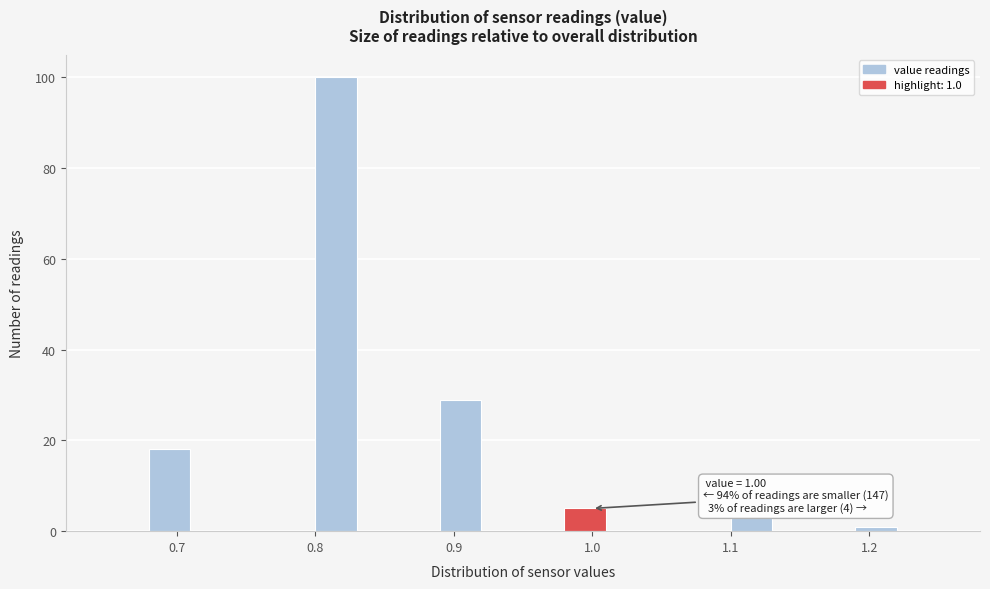

Read against the x-axis, roughly where is the centre of the tallest bar?

0.82